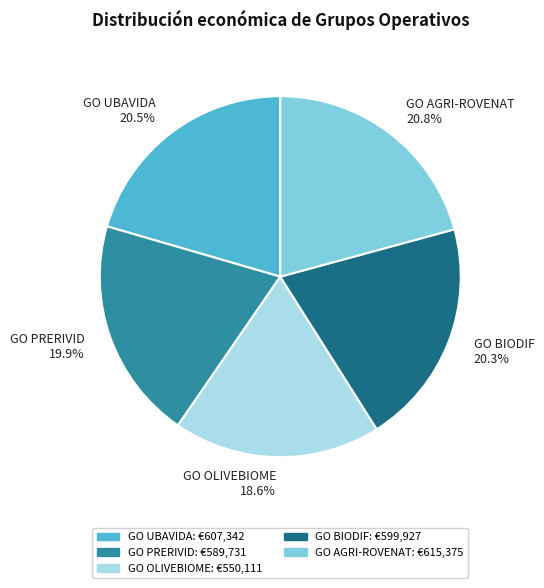

To the nearest percent, what portion does GO BIODIF represent?

20%